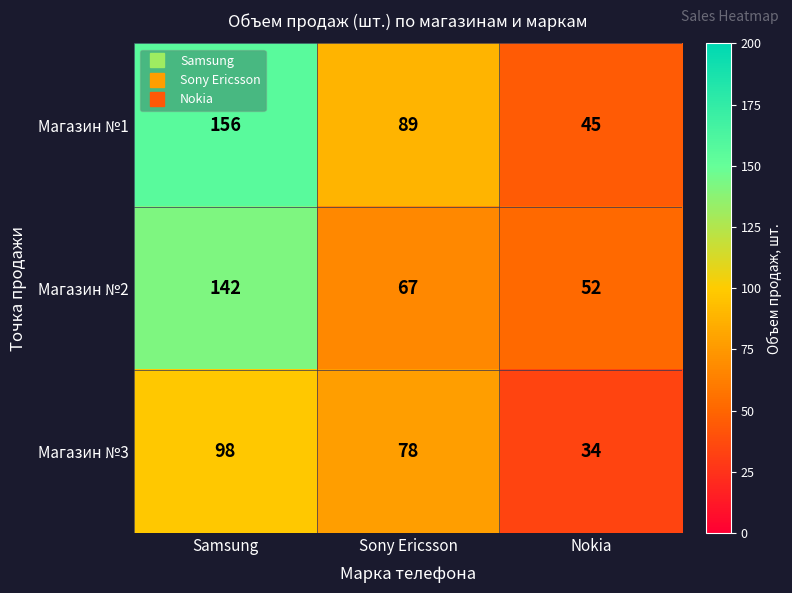

What is the smallest value displayed?

34